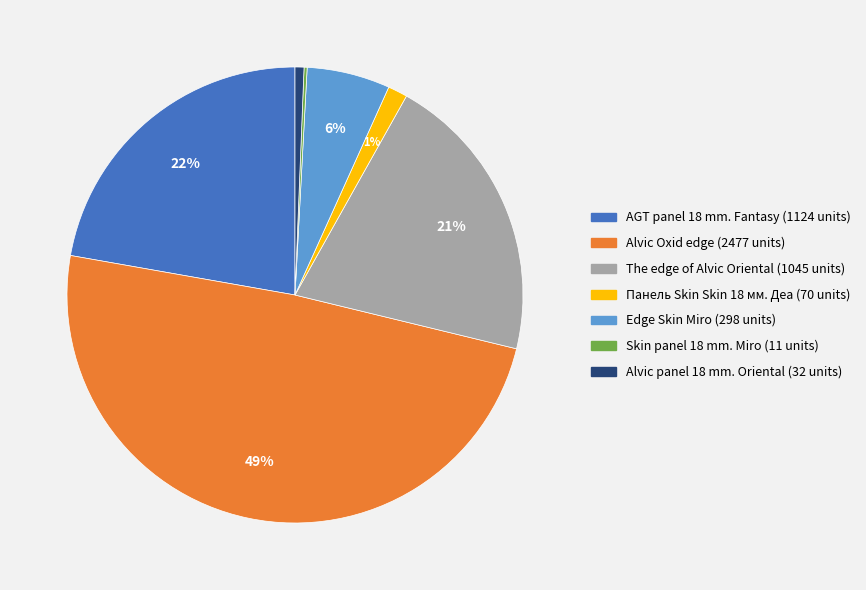

To the nearest percent, what is the average slice percentage?

14%